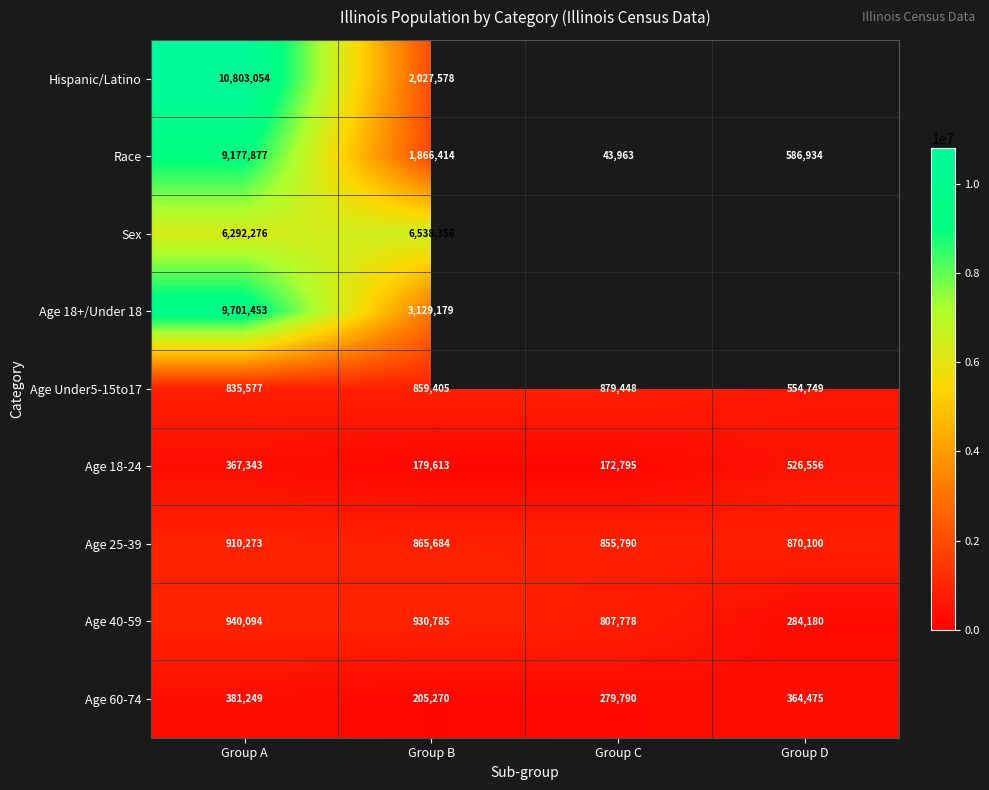

What is the maximum value shown in the chart?

10803054.0